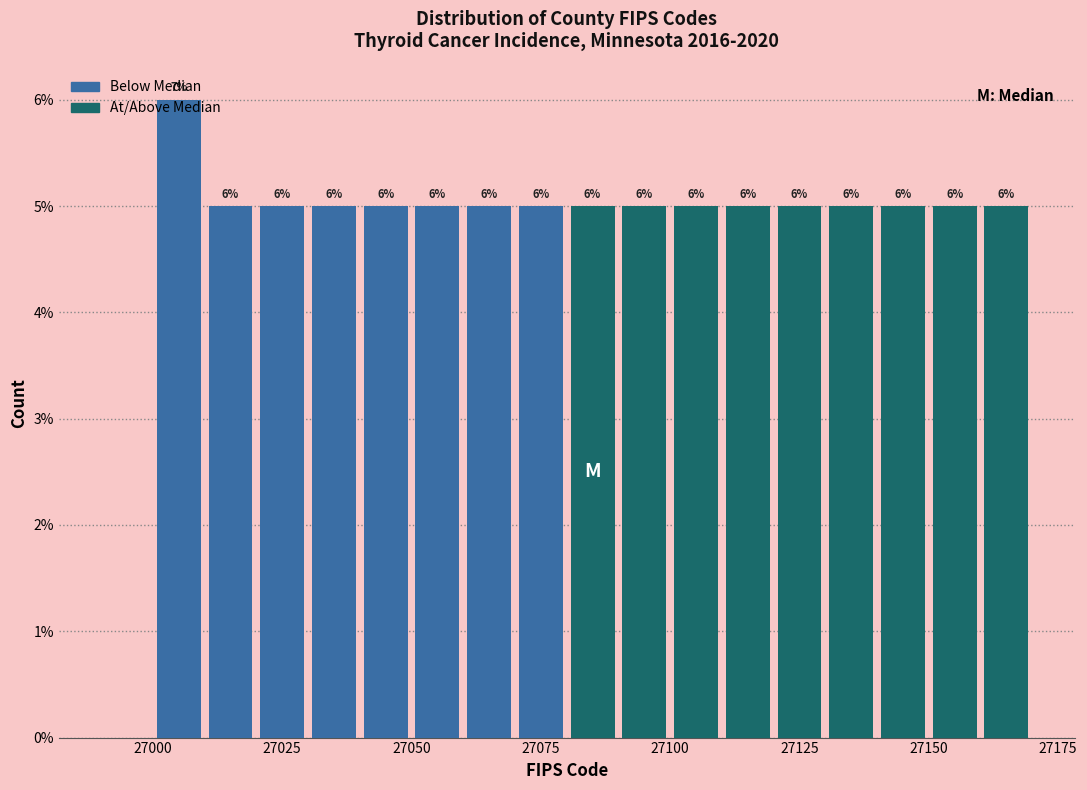

Read against the x-axis, roughly where is the centre of the tallest bar?

27005